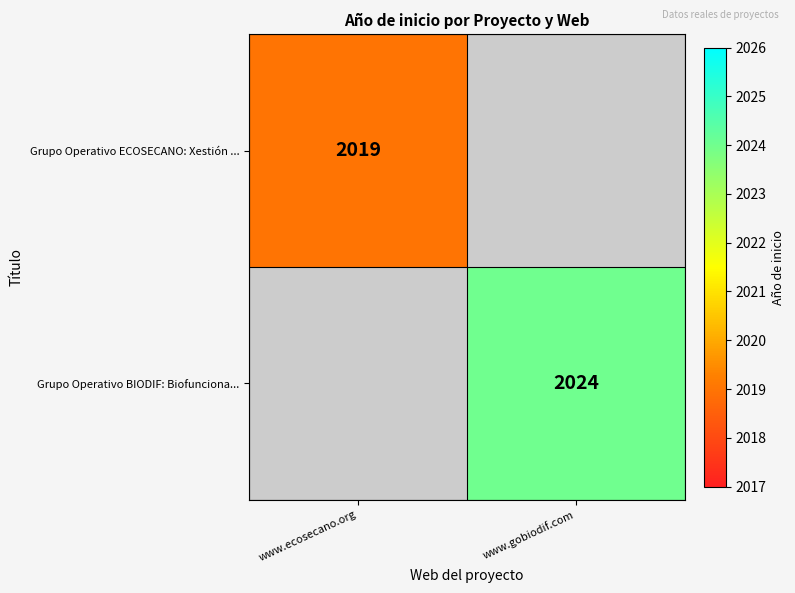

The Grupo Operativo BIODIF: Biofunciona... series shows 2024 at www.gobiodif.com. True or false?

True